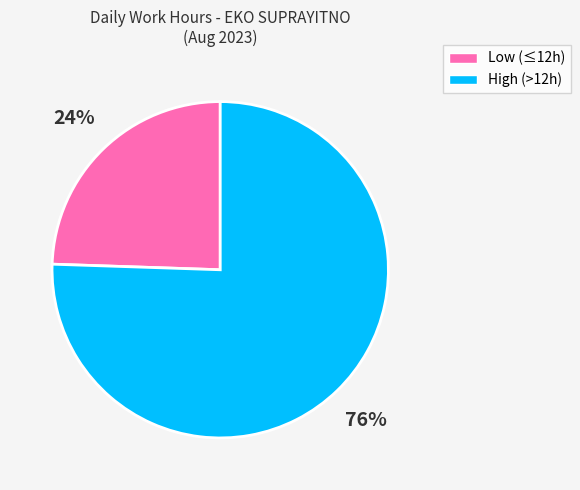

Is there a majority slice in this chart?

Yes